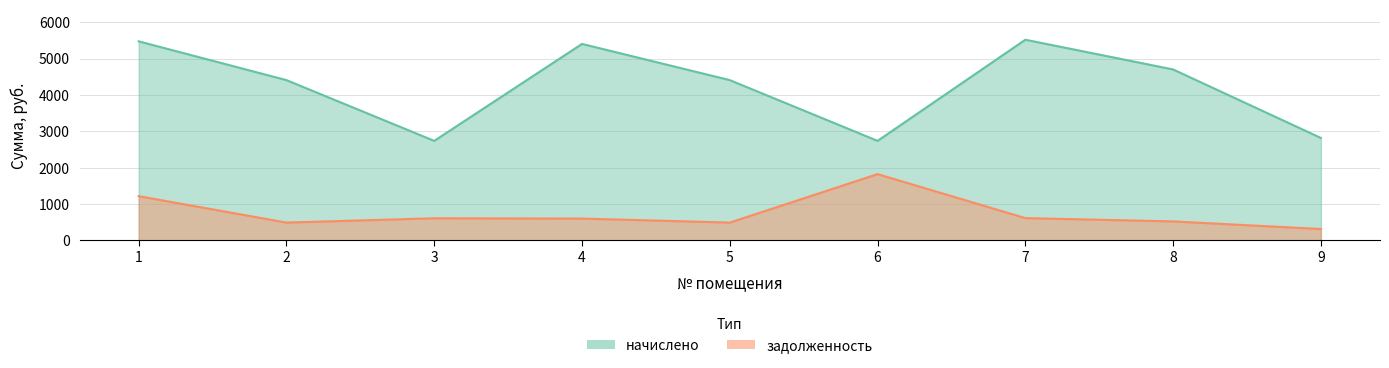

What are all the series names shown in the legend?

начислено, задолженность